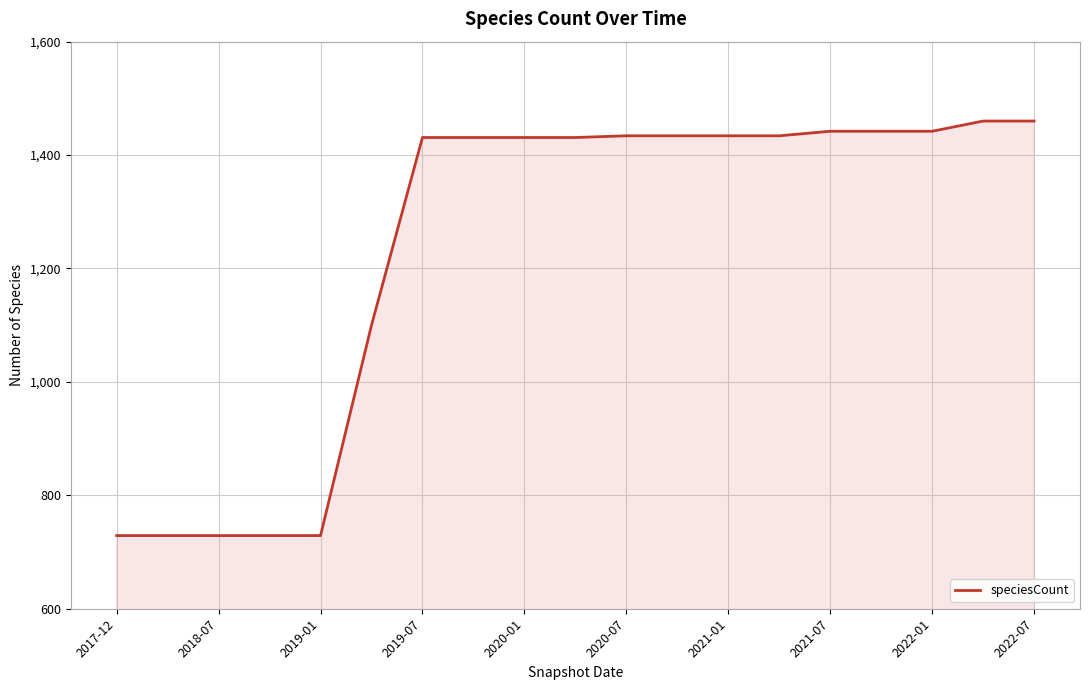

What is the maximum value shown in the chart?

1460